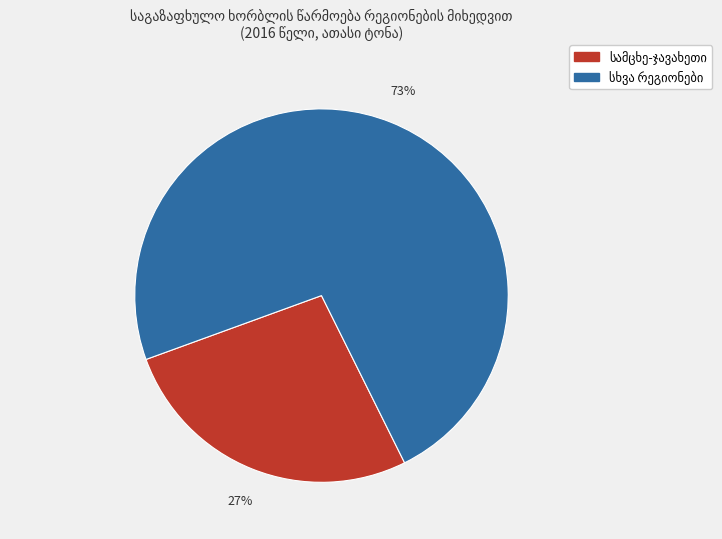

Does any single category account for the majority?

Yes